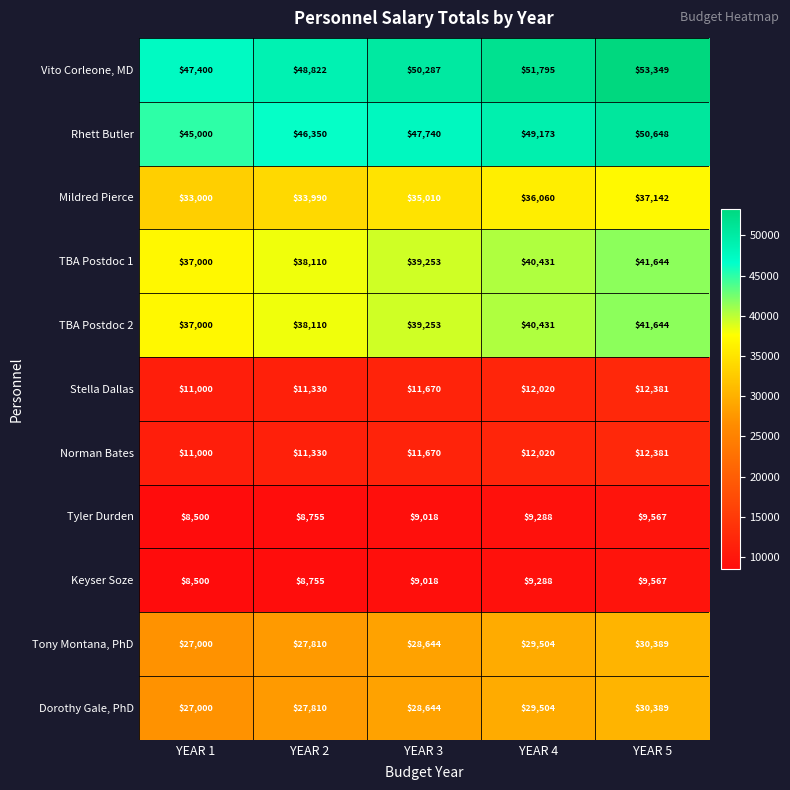

What is the difference between the second highest and second lowest values in the TBA Postdoc 2 series?

2321